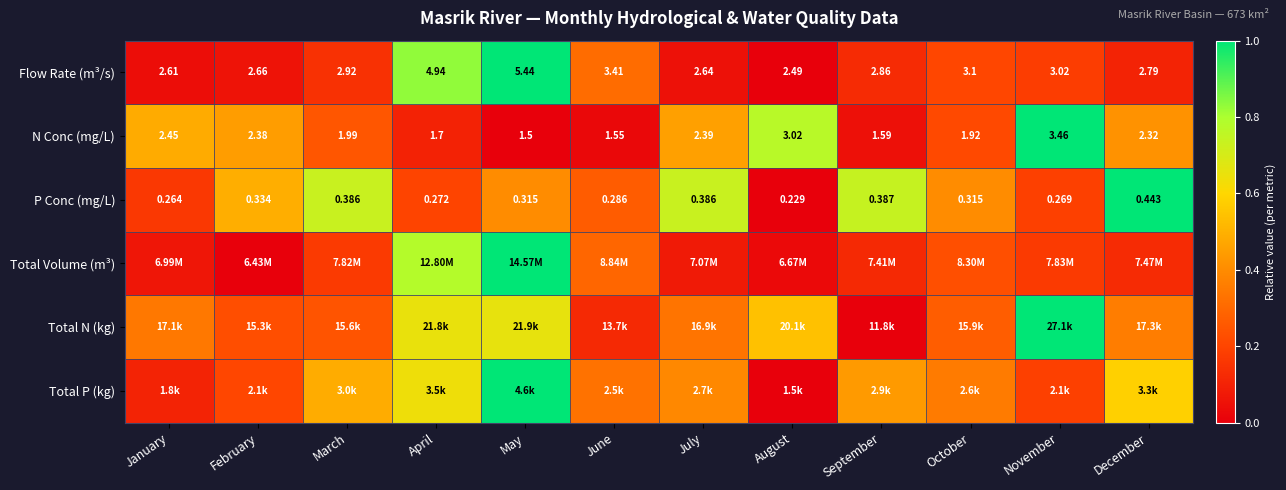

List the labels in order of Flow Rate (m³/s) value, largest first.

May, April, June, October, November, March, September, December, February, July, January, August